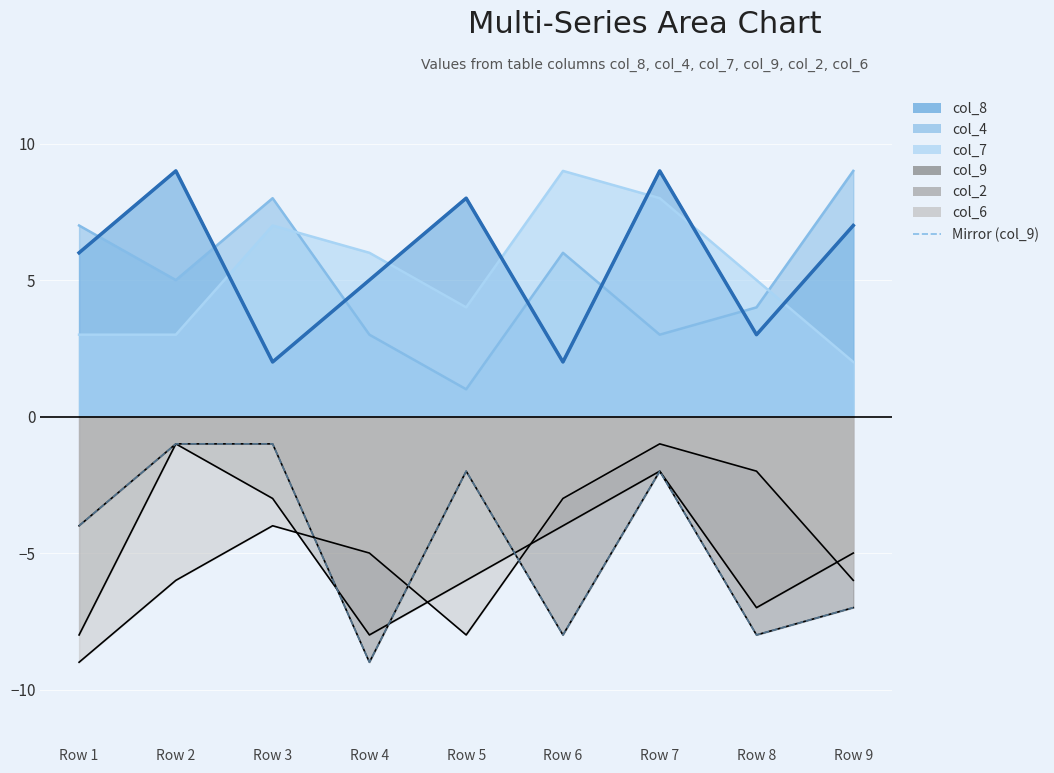

What is the difference between the maximum and second lowest values?

7